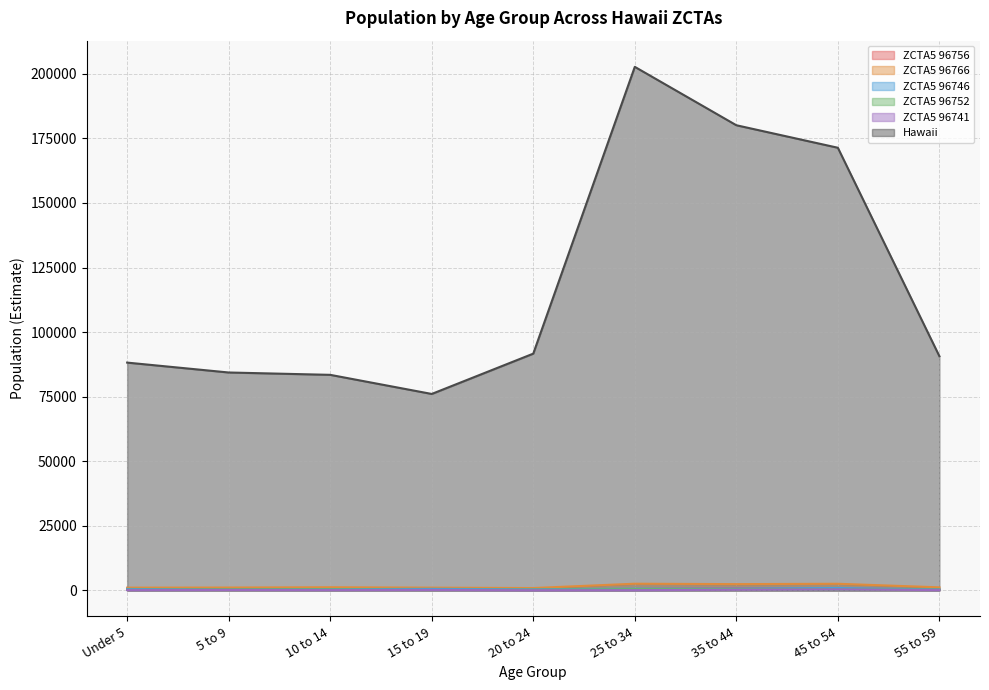

What is the value of the ZCTA5 96746 point at the 8th from the left?

885